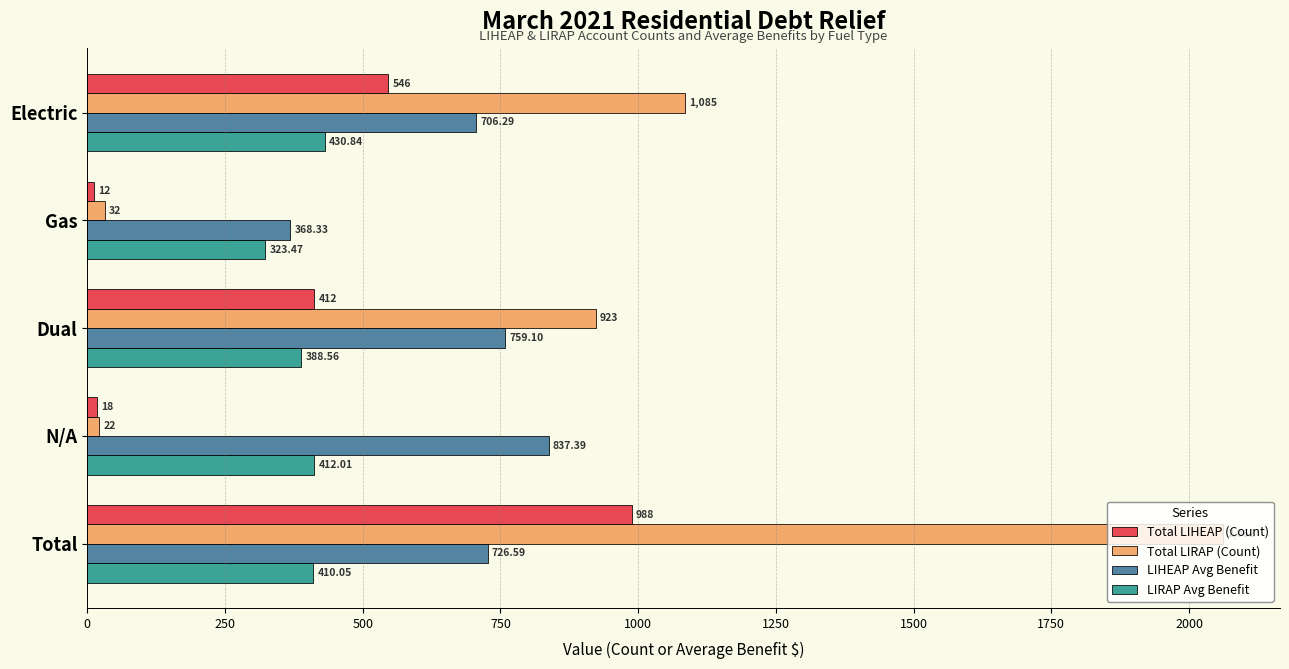

Which series has the largest range (max minus min)?

Total LIRAP (Count)